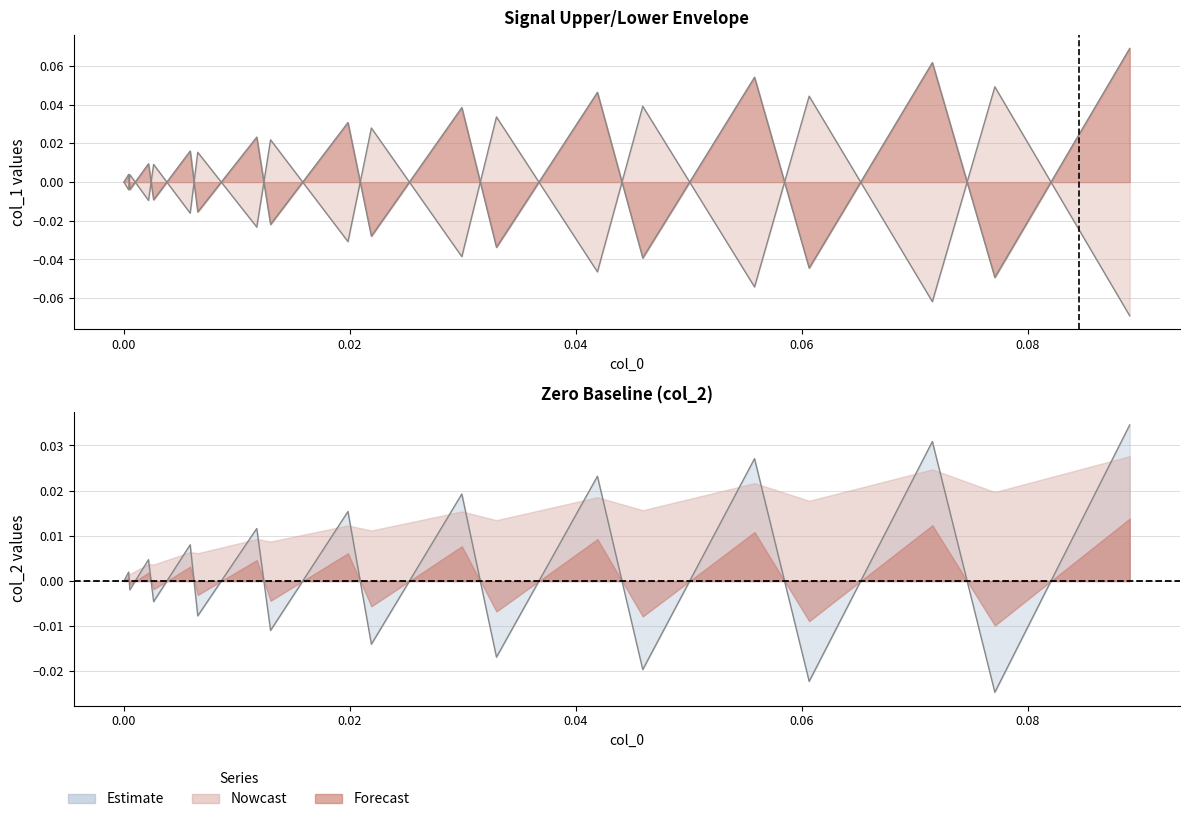

Where do col_1_lower and col_1_upper first cross each other?

0.00 and 0.02